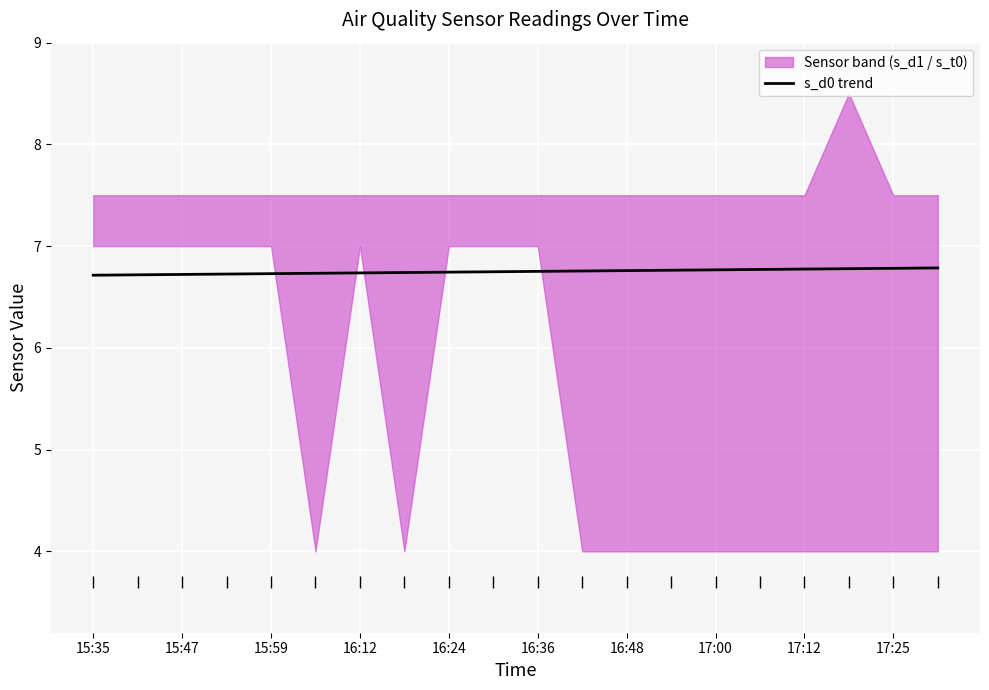

The chart shows a value of 6.7 at 15:47. True or false?

True